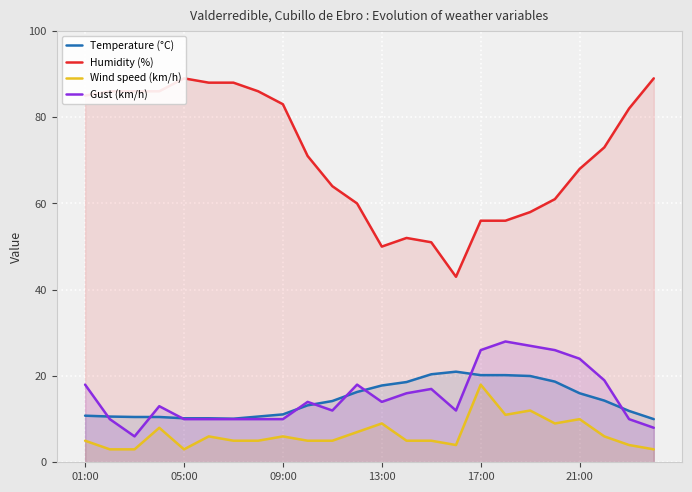

Is it true that Wind speed (km/h) equals 10.0 at 21:00?

True